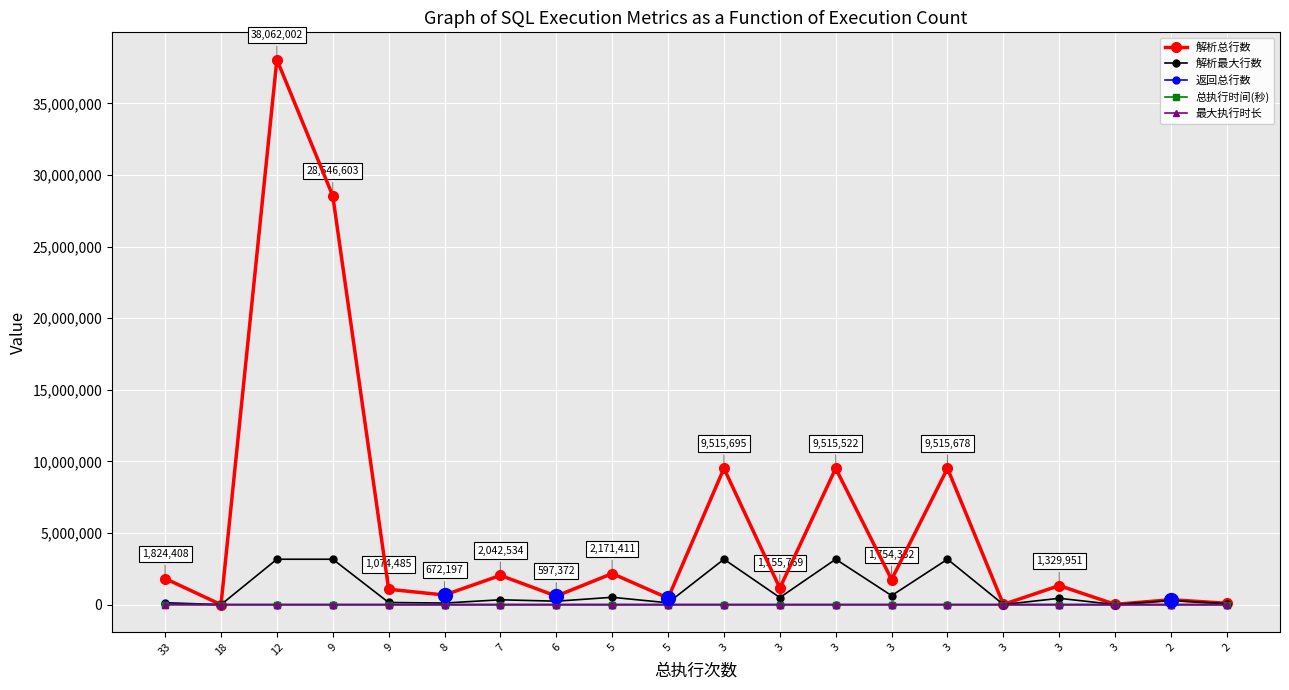

At which category does 总执行时间(秒) reach its first local valley?

18